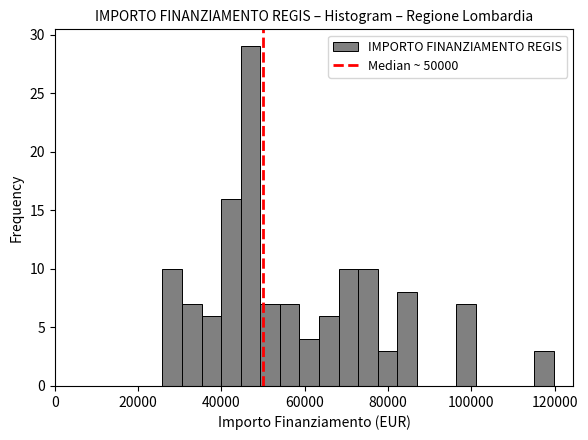

Around what value on the x-axis is the tallest bar? Give the approximate position of its centre, as read against the axis.

46000